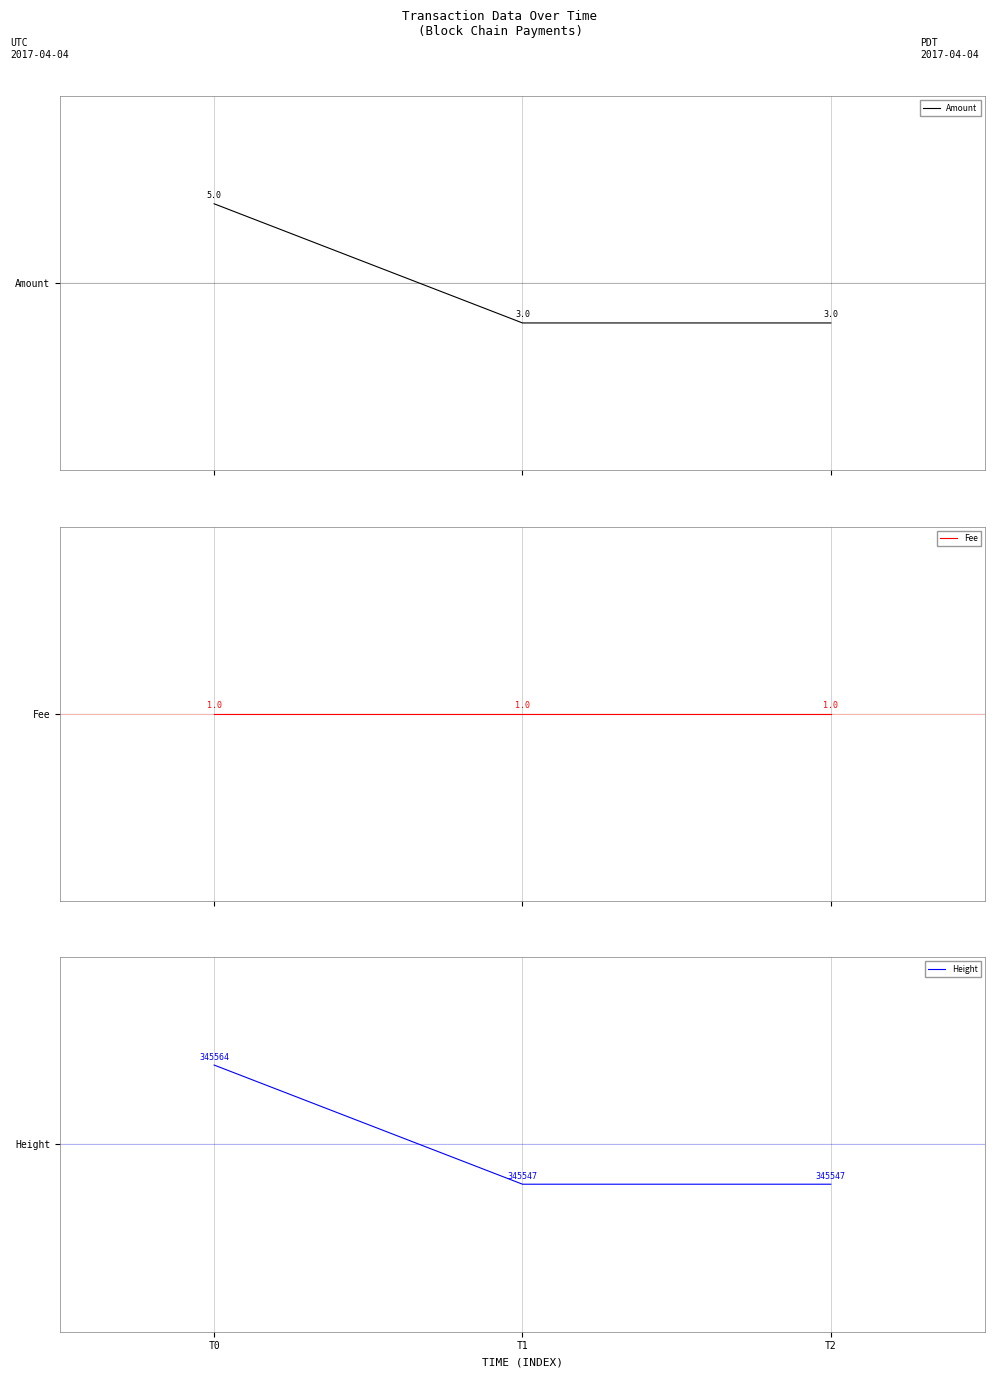

At T0, list the series in order from largest to smallest.

Amount, Height, Fee